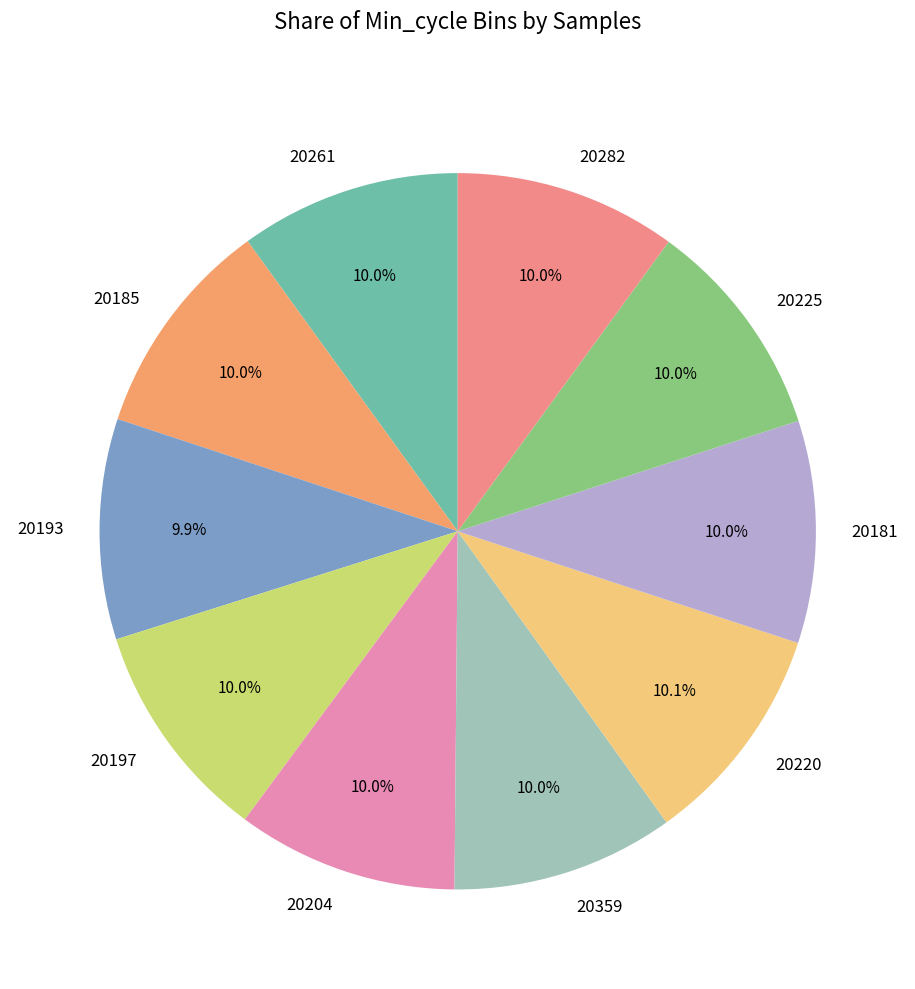

What percentage is NOT represented by 20225?

90.0%